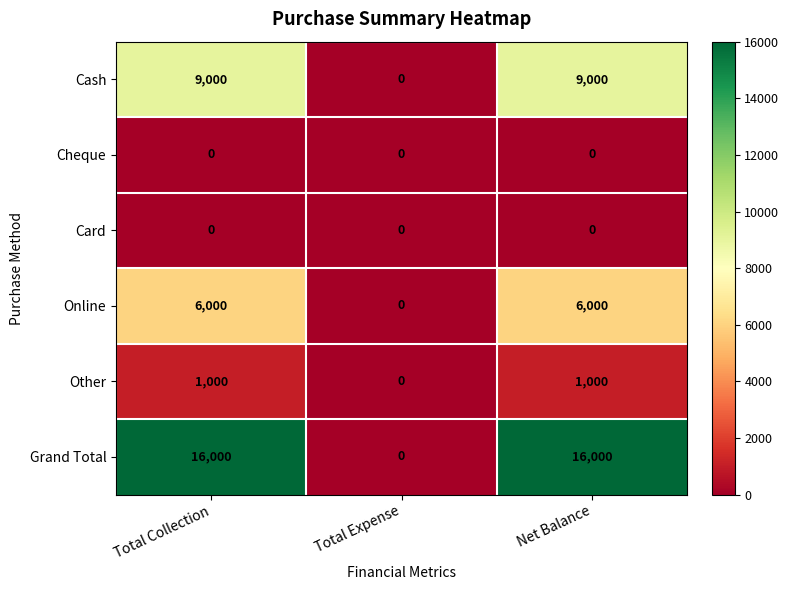

What is the maximum value shown in the chart?

16000